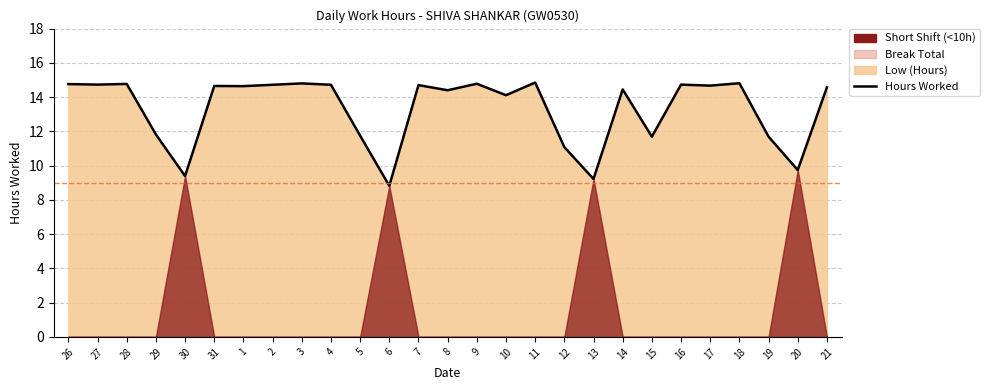

Does the chart have visible grid lines?

Yes